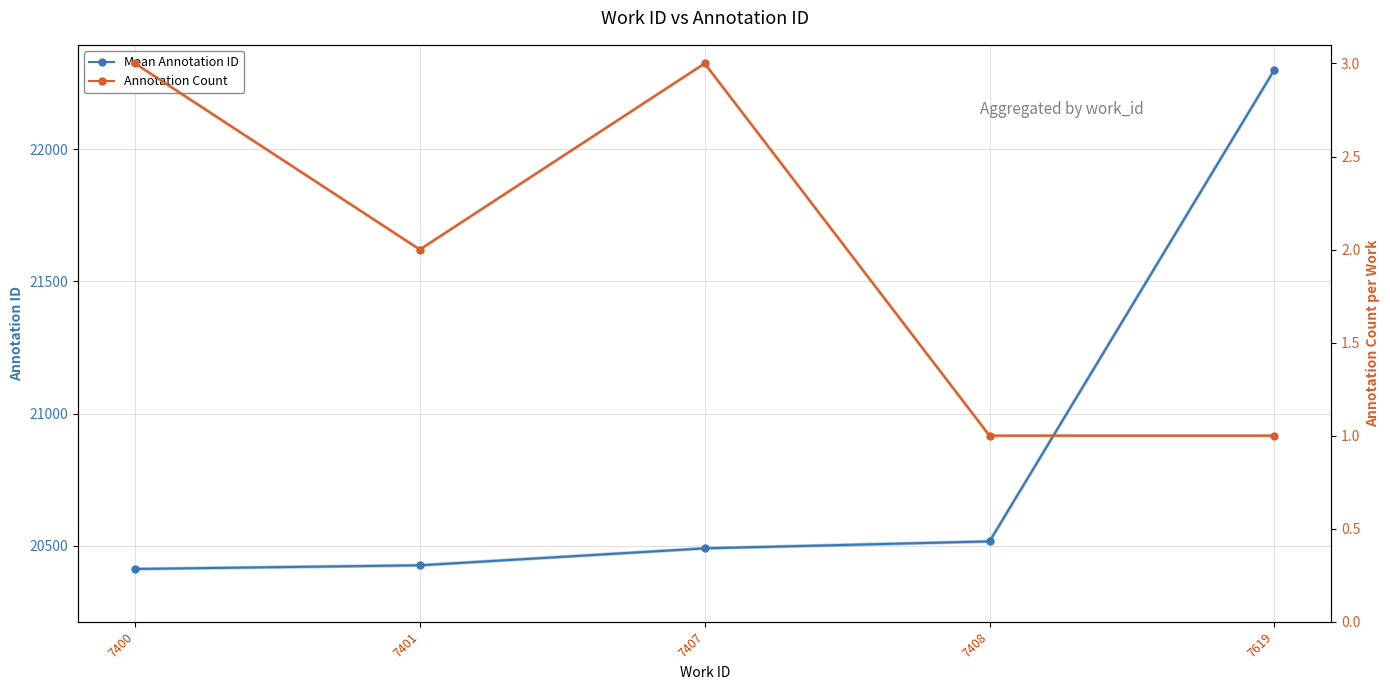

The value of Mean Annotation ID at 7408 is 20516.0. True or false?

True